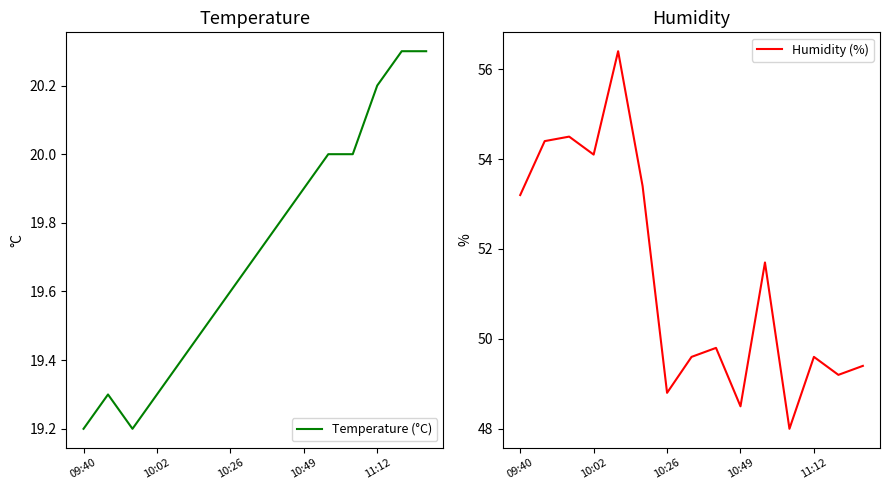

What is the sum of the Temperature (°C) values at 11:12 and 10:02?

39.5